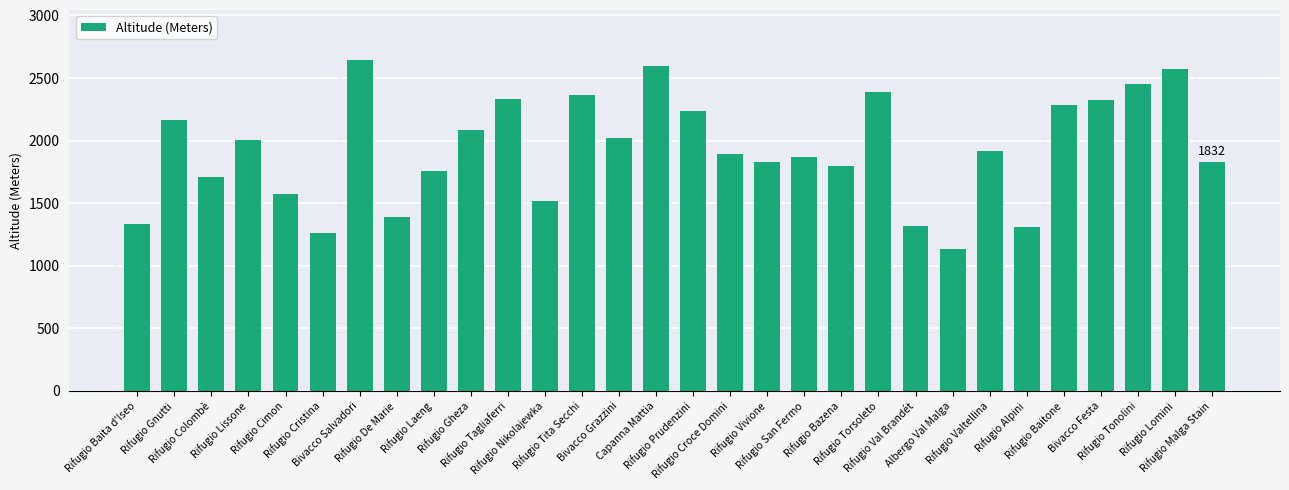

What position from the left is Rifugio Croce Domini?

17